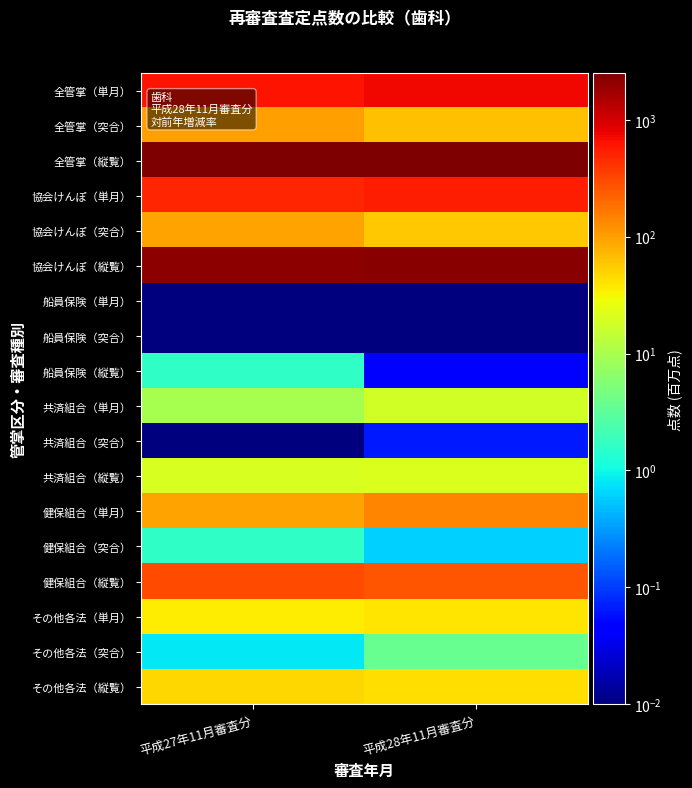

What is the difference between the highest and lowest values at 平成27年11月審査分?

2443.6